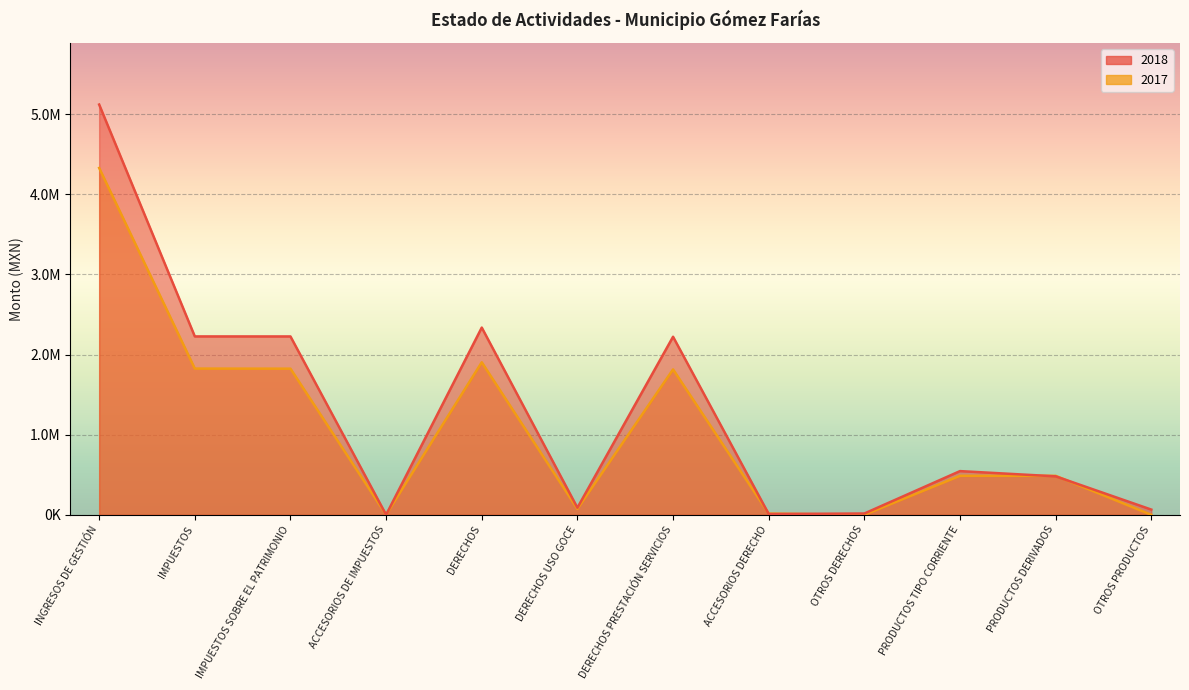

At which category is the sum across all series the highest?

INGRESOS DE GESTIÓN